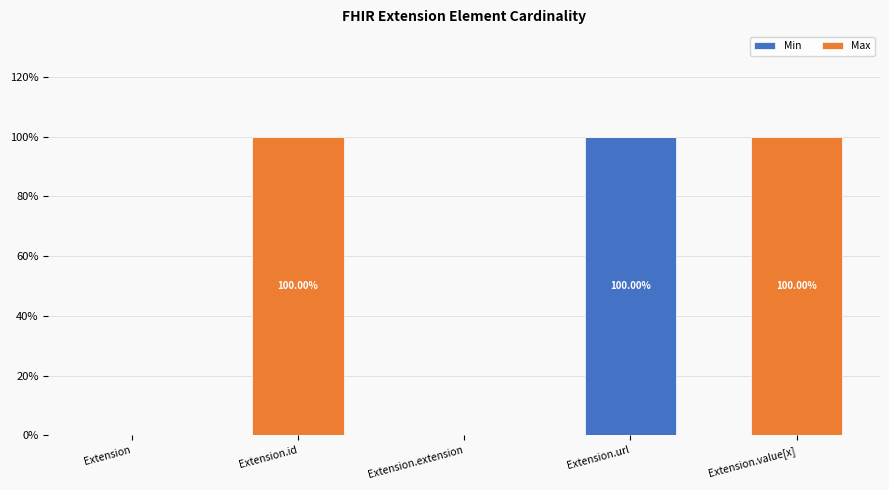

What are all the series names shown in the legend?

Min, Max